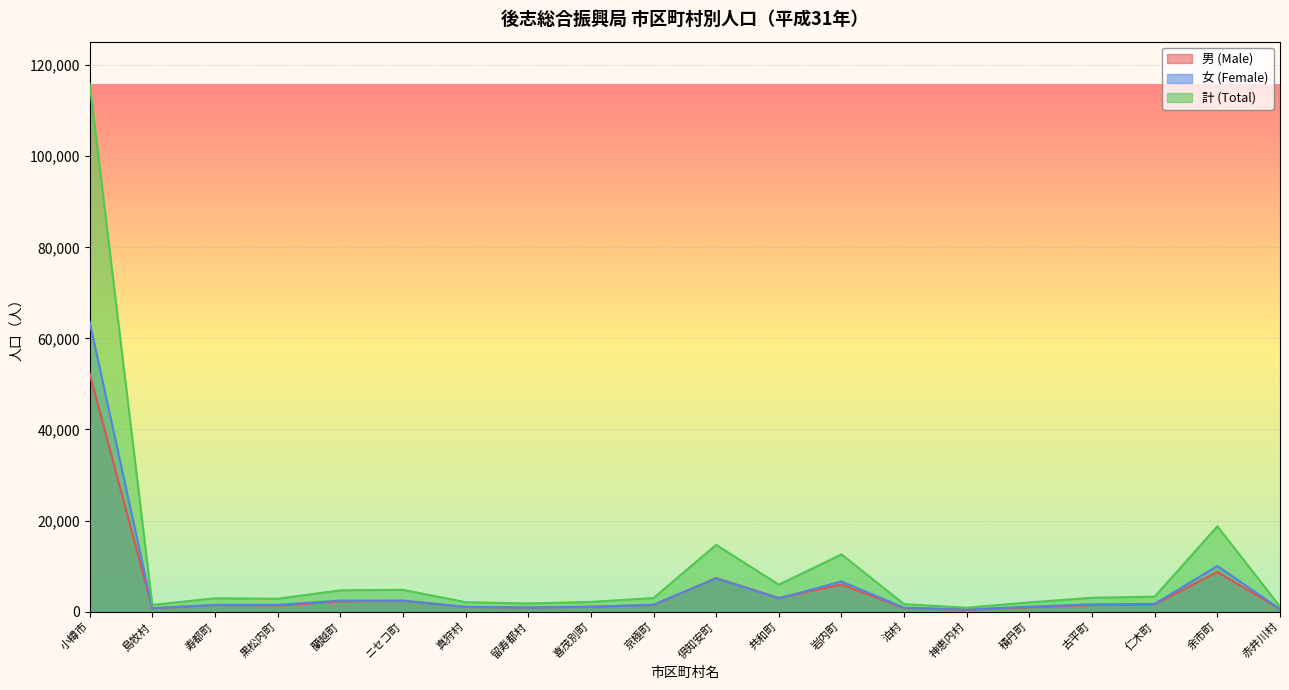

What is the difference between the highest and lowest values at 喜茂別町?

1091